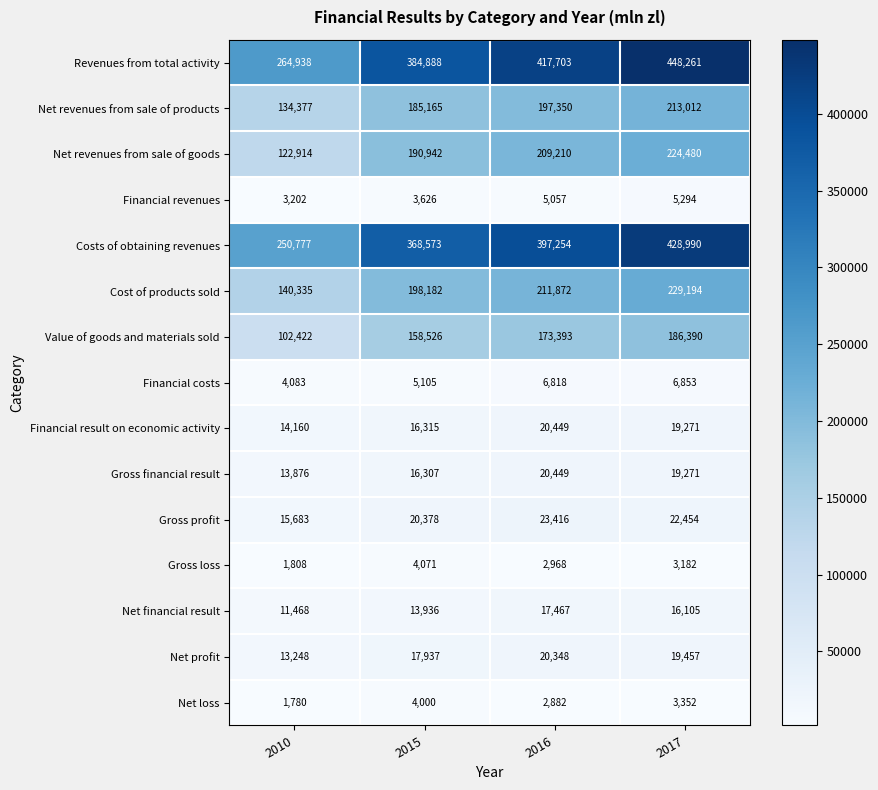

The value of Net financial result at 2010 is 16820. True or false?

False